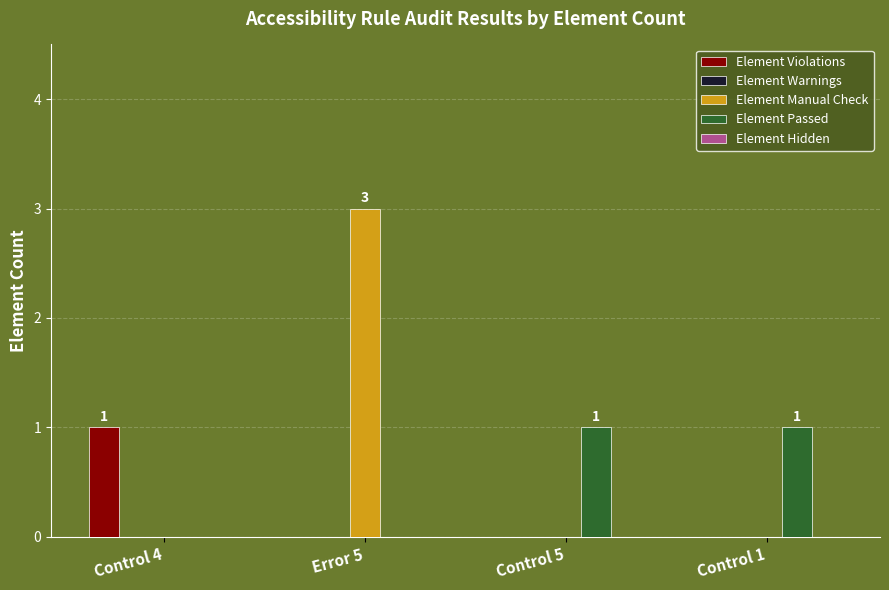

Is the value of Element Manual Check at Error 5 greater than the value of Element Violations at Error 5?

Yes